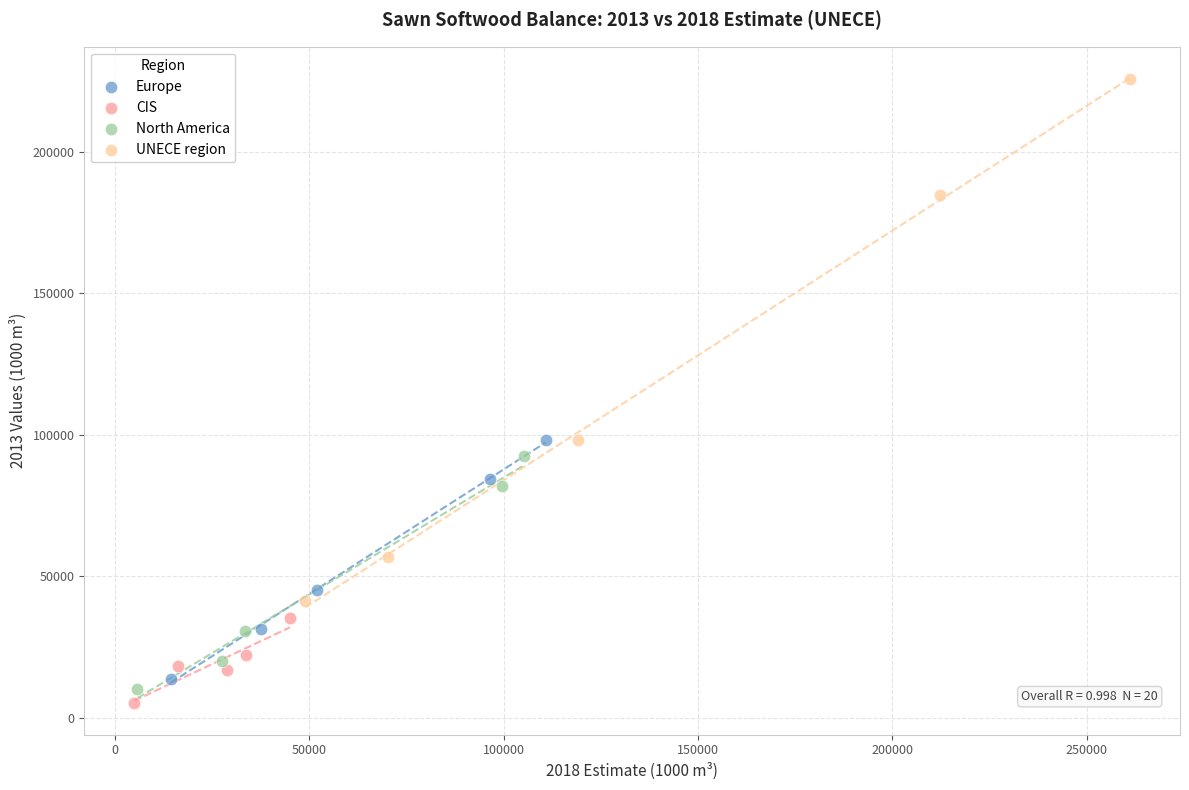

Which series reaches the maximum Y coordinate?

UNECE region